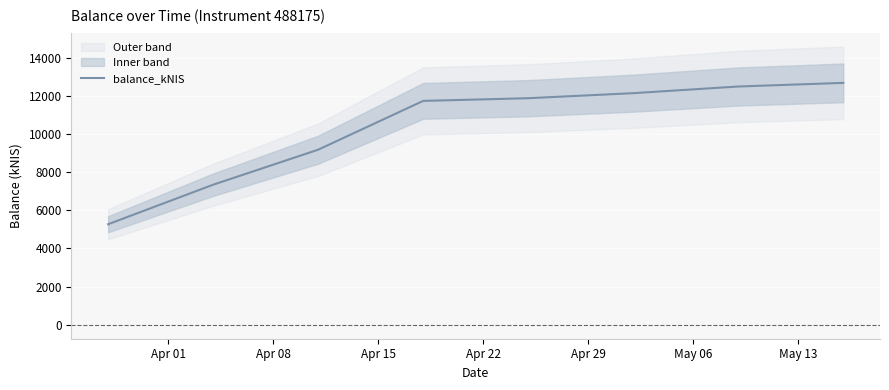

How many lines are shown in the chart?

1